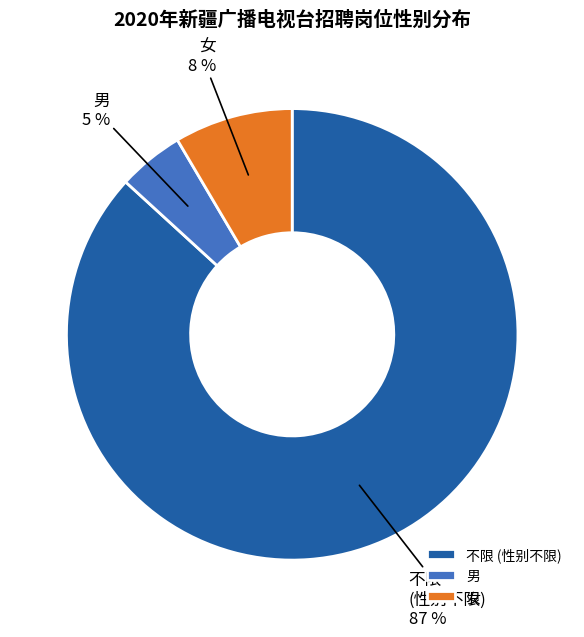

Between 女 and 男, which is larger?

女